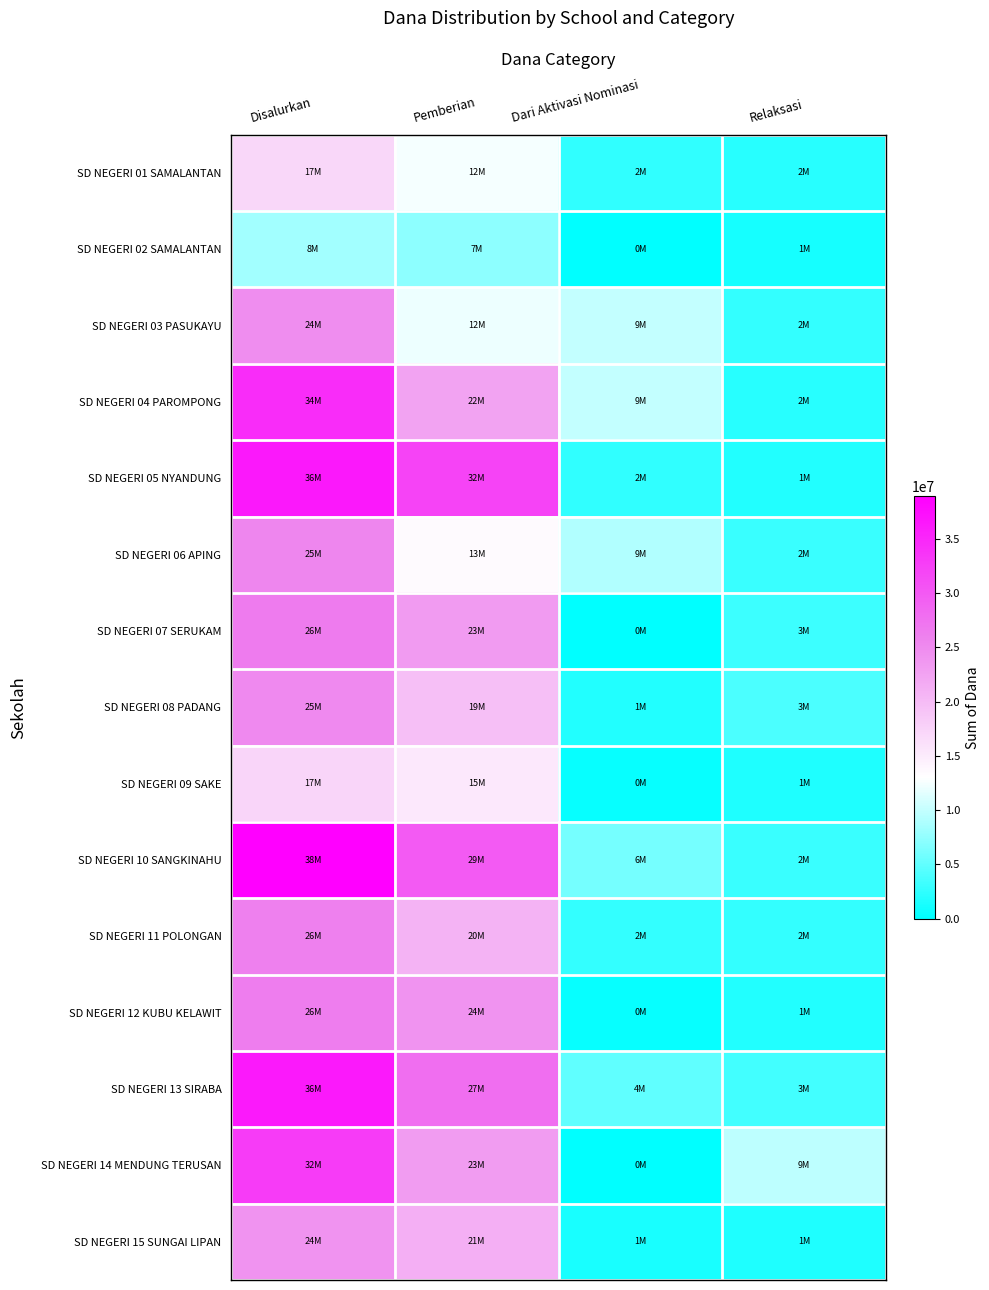

What is the total value across all series at Relaksasi?

43200000